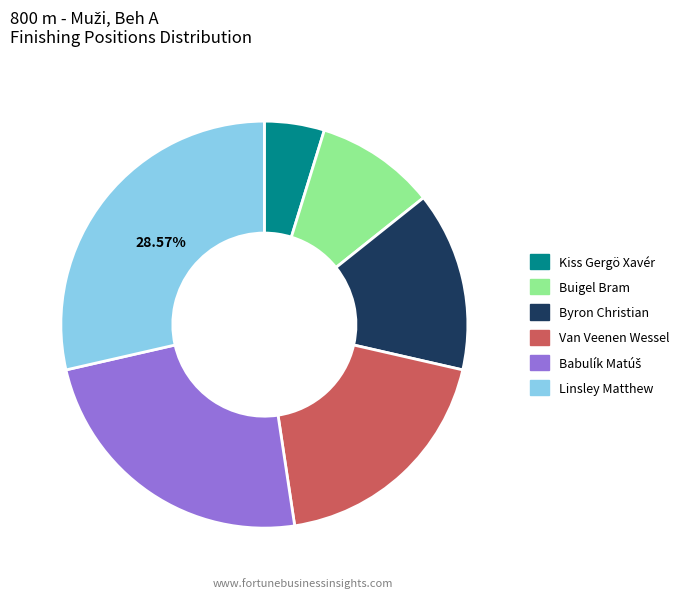

Which category has the smallest portion of the pie?

Kiss Gergö Xavér